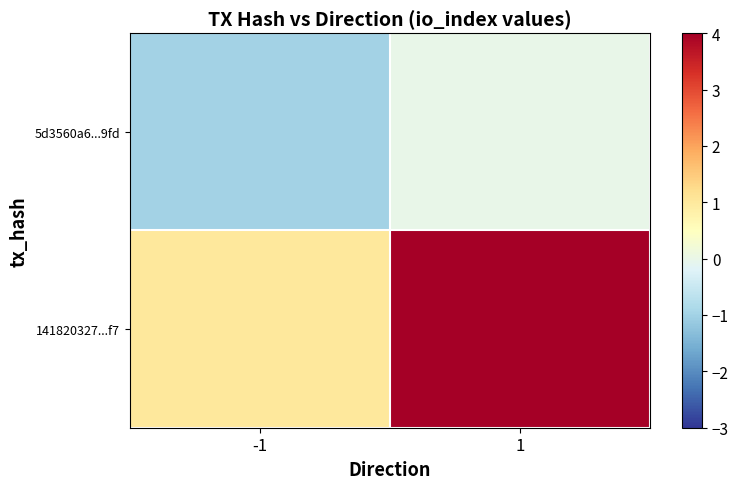

Which category has the highest value across all series?

1